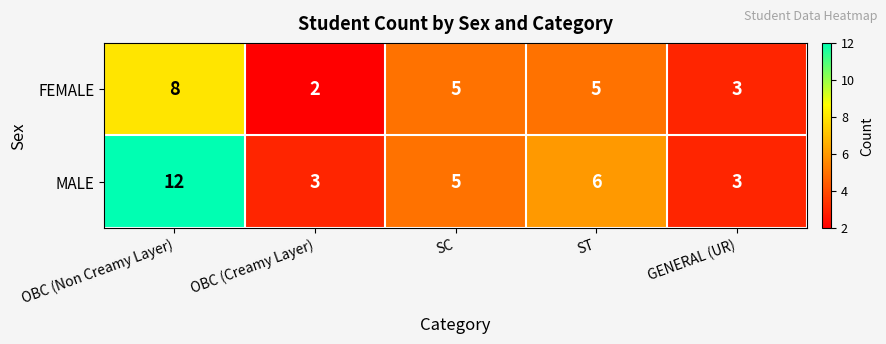

What is the difference between the highest and lowest values at OBC (Creamy Layer)?

1